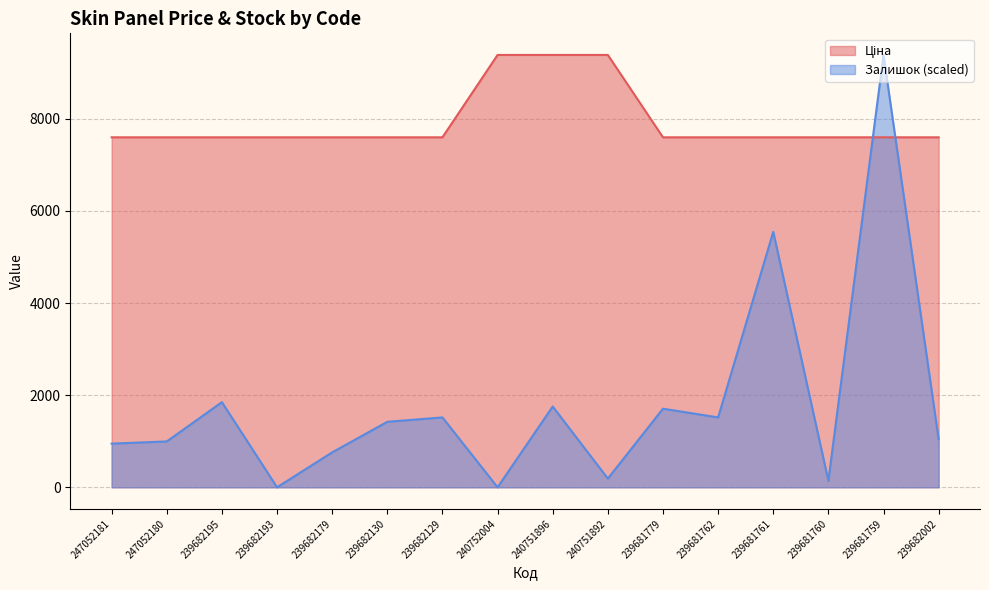

What is the total value across all series at 239681761?

13141.6